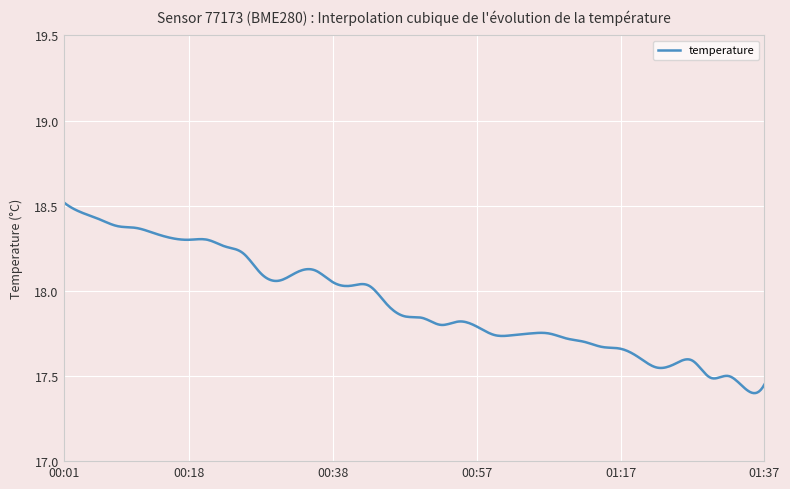

What is the difference between the maximum and minimum values?

1.1